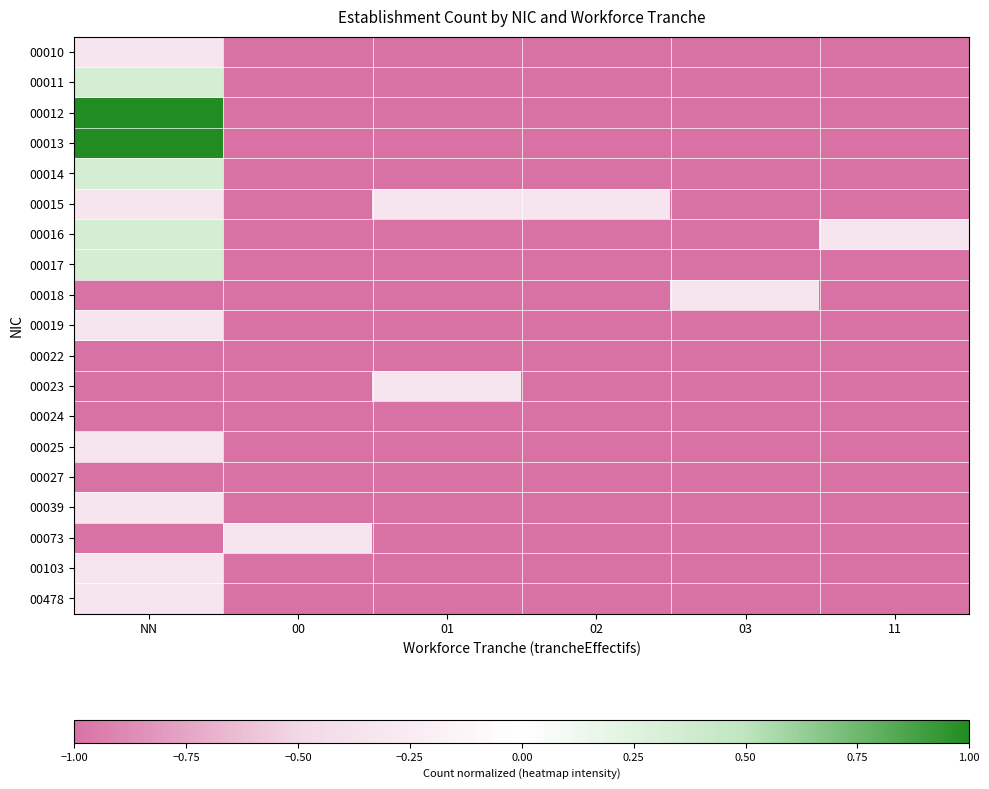

What is the smallest value displayed?

-1.0